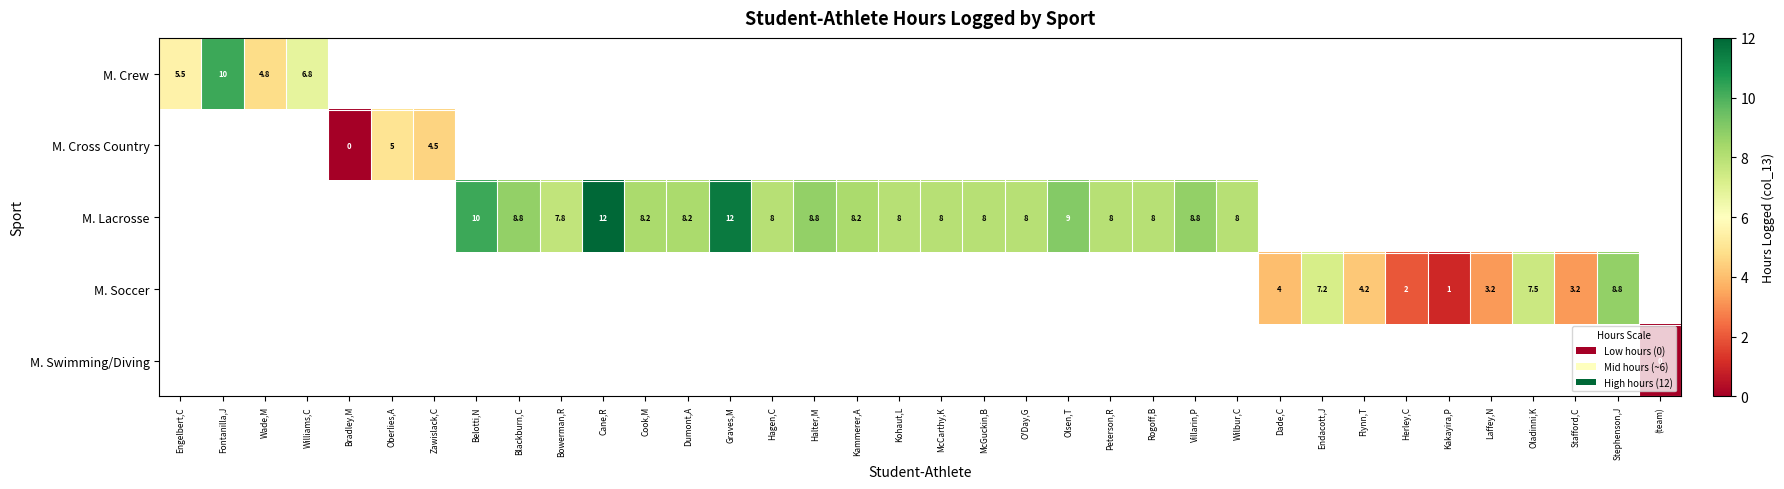

What is the difference between the M. Lacrosse values at Belotti,N and Blackburn,C?

1.2